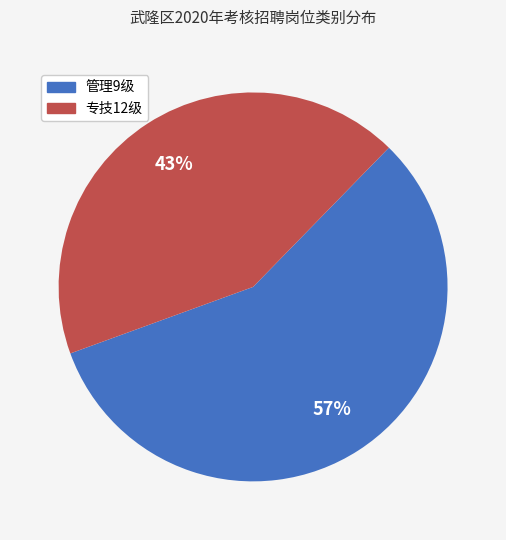

What is the ratio of the value at 管理9级 to the value at 专技12级?

1.3